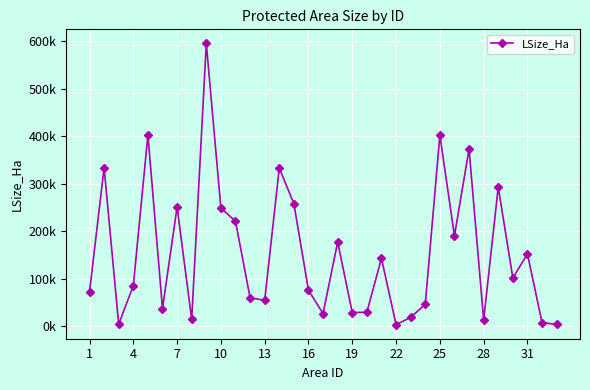

Does the chart have visible grid lines?

Yes